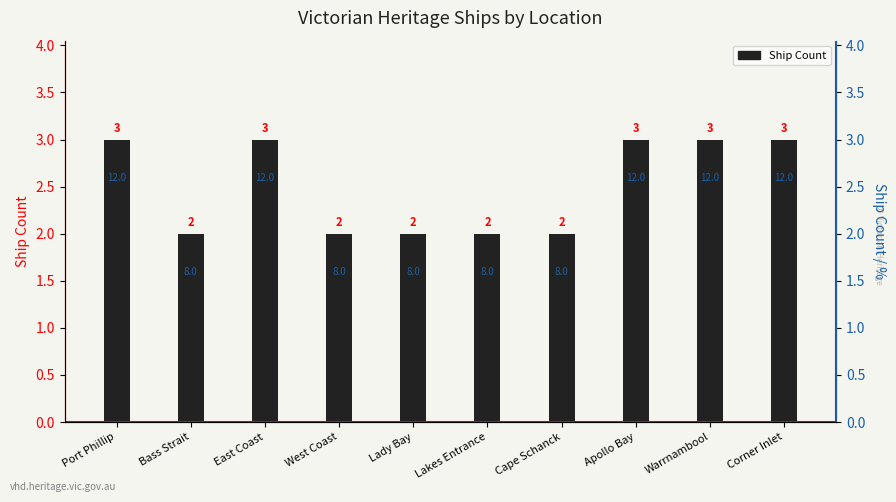

What position from the left is Cape Schanck?

7